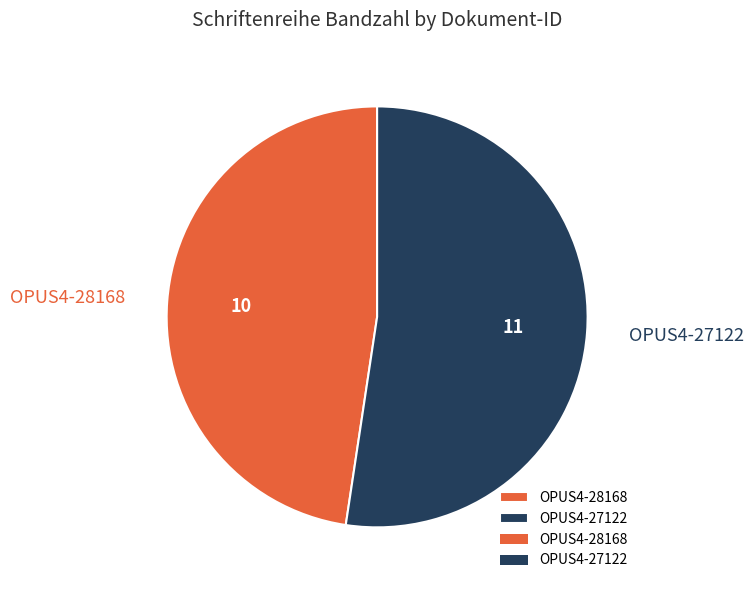

What is the largest slice in the pie chart?

OPUS4-27122